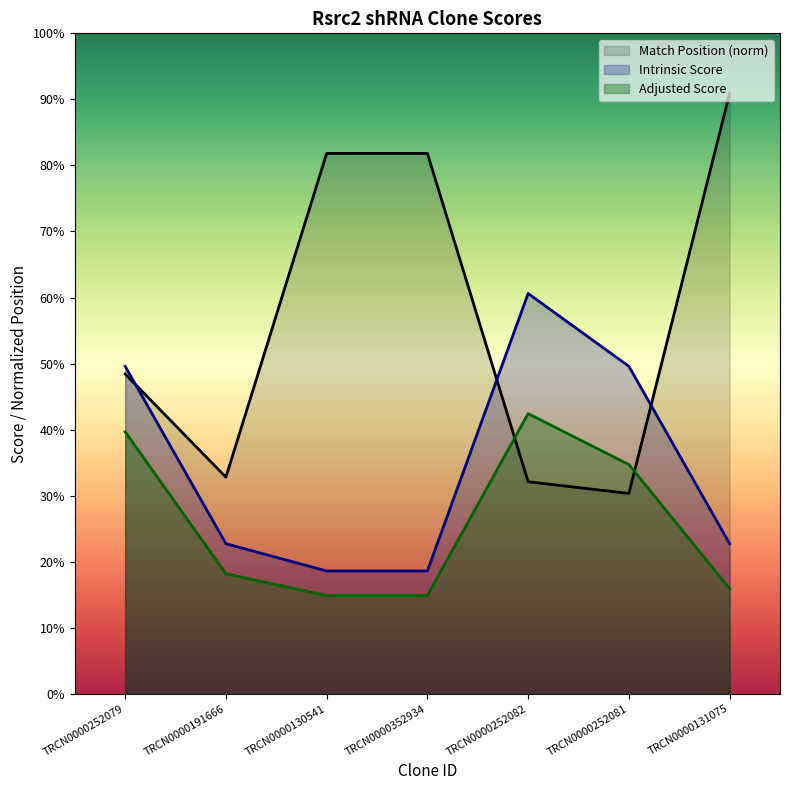

True or false: Match Position has a value of 19.8 at TRCN0000131075.

True